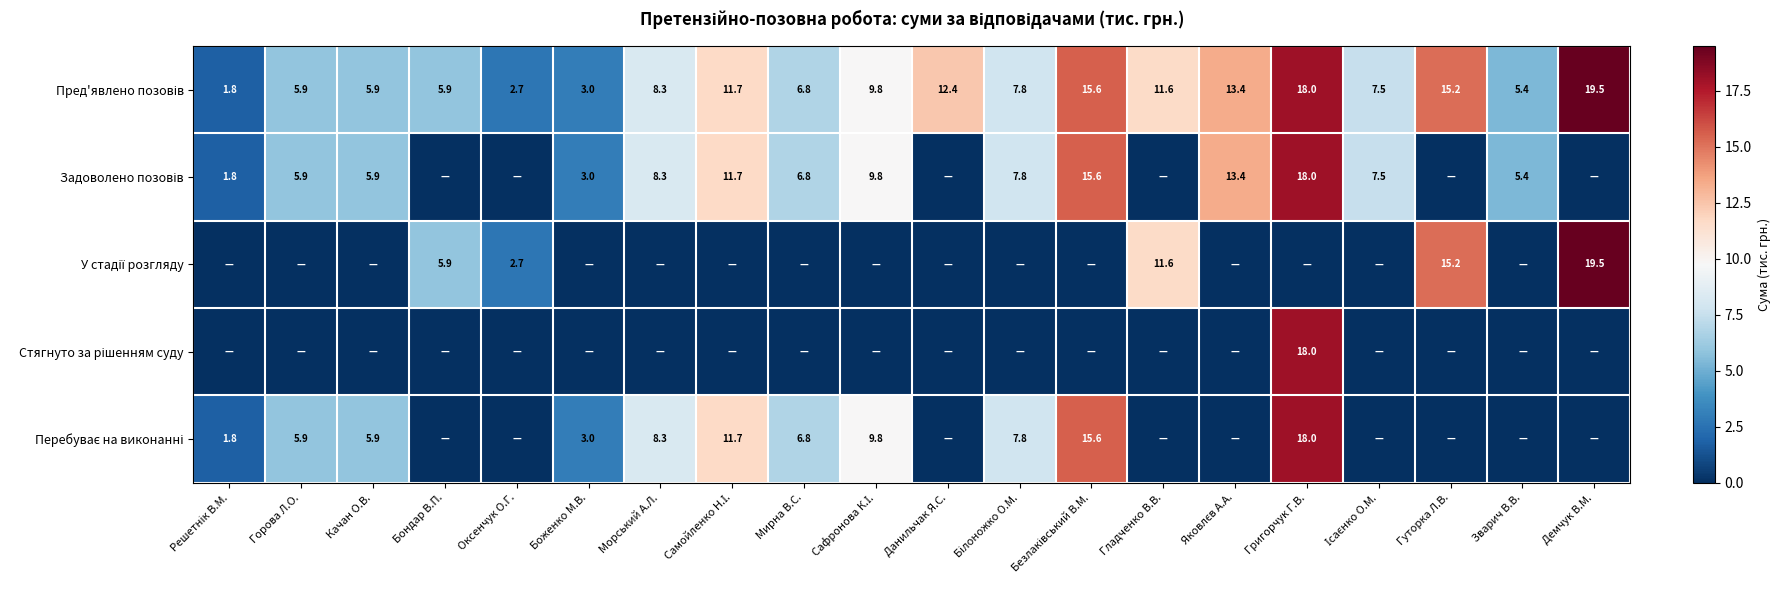

What is the sum of the Перебуває на виконанні values at Самойленко Н.І. and Горова Л.О.?

17.6